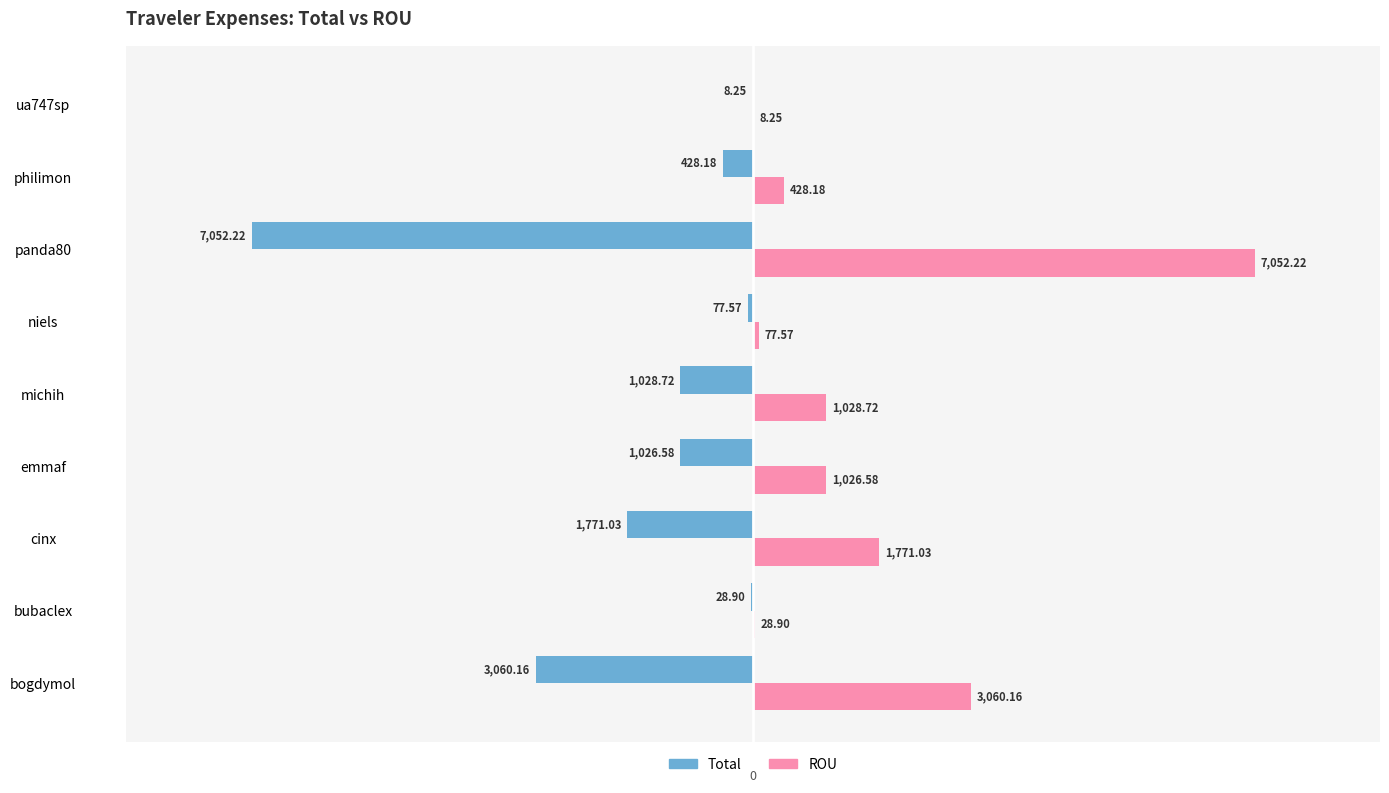

What are all the series names shown in the legend?

Total, ROU